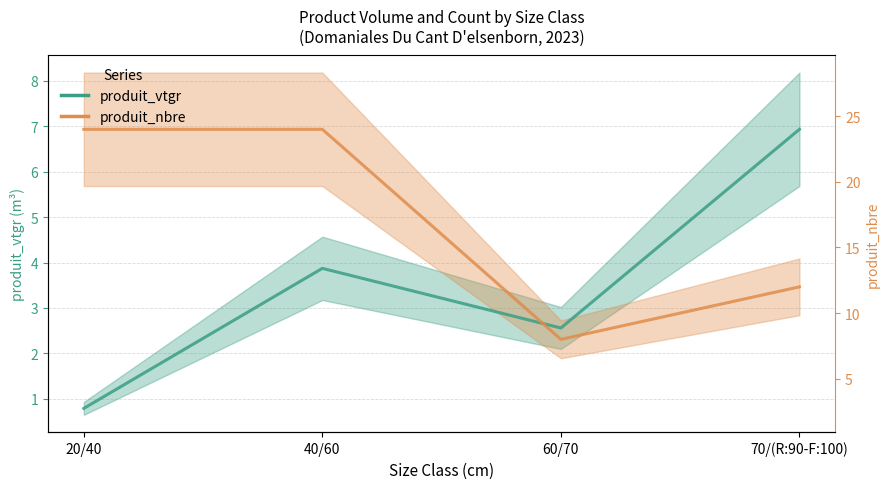

Is it true that produit_vtgr equals 2.0 at 40/60?

False